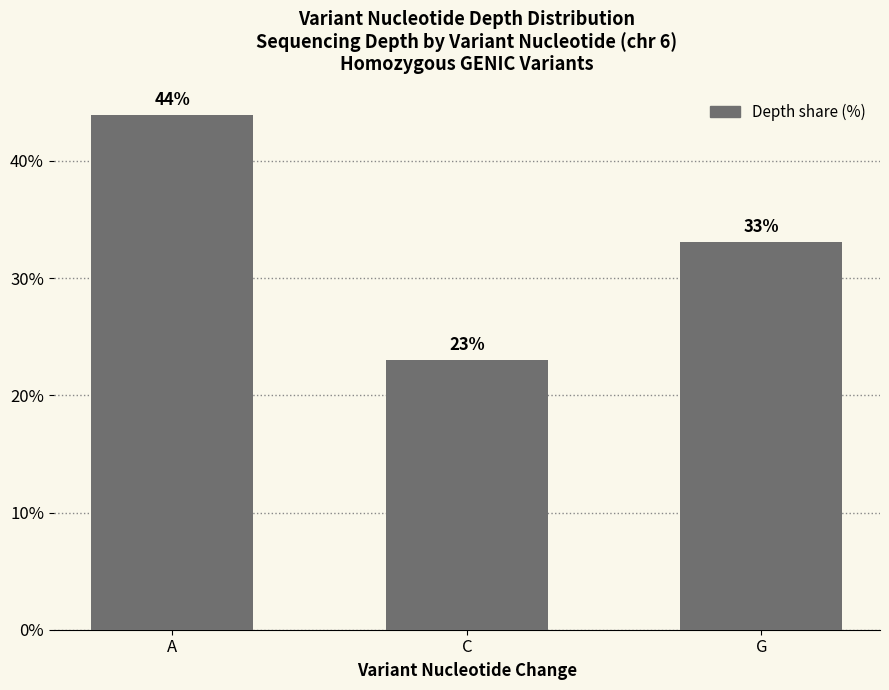

Rank the categories by value from highest to lowest.

A, G, C